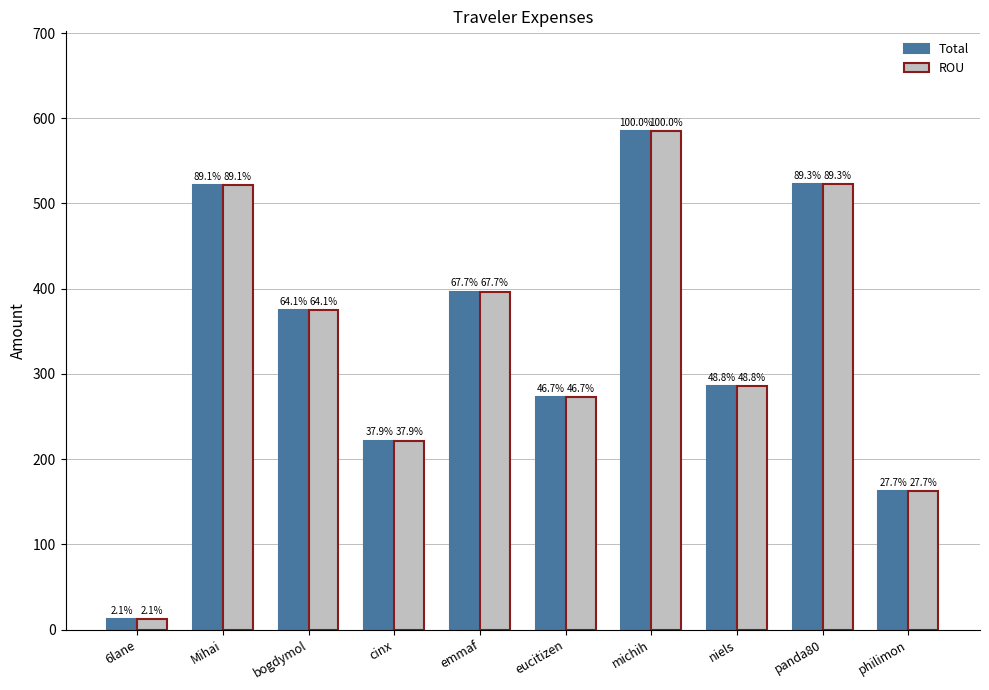

List the series in order of their peak value, highest first.

Total, ROU